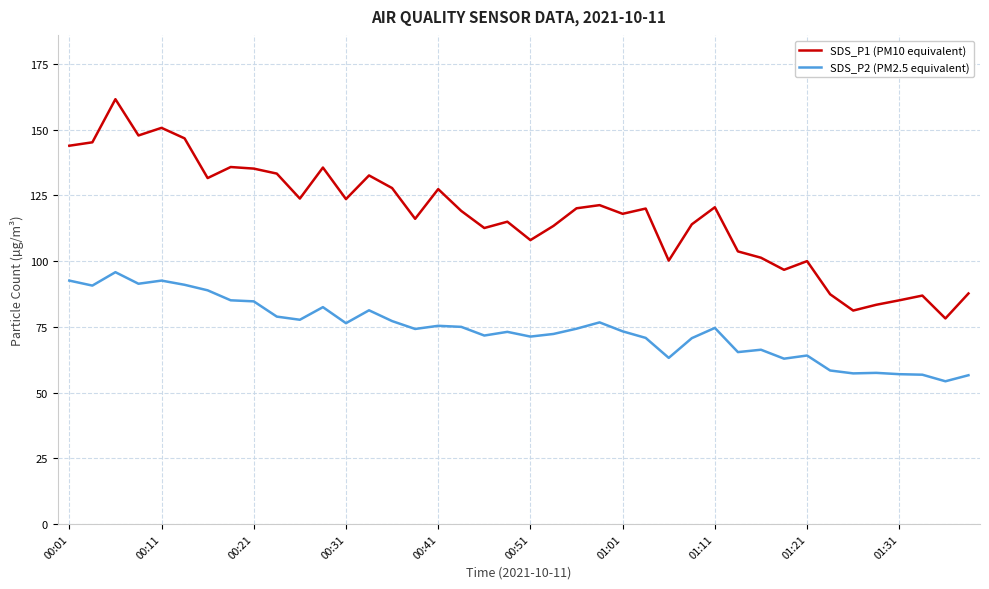

True or false: SDS_P1 (PM10 equivalent) and SDS_P2 (PM2.5 equivalent) intersect in this chart.

False